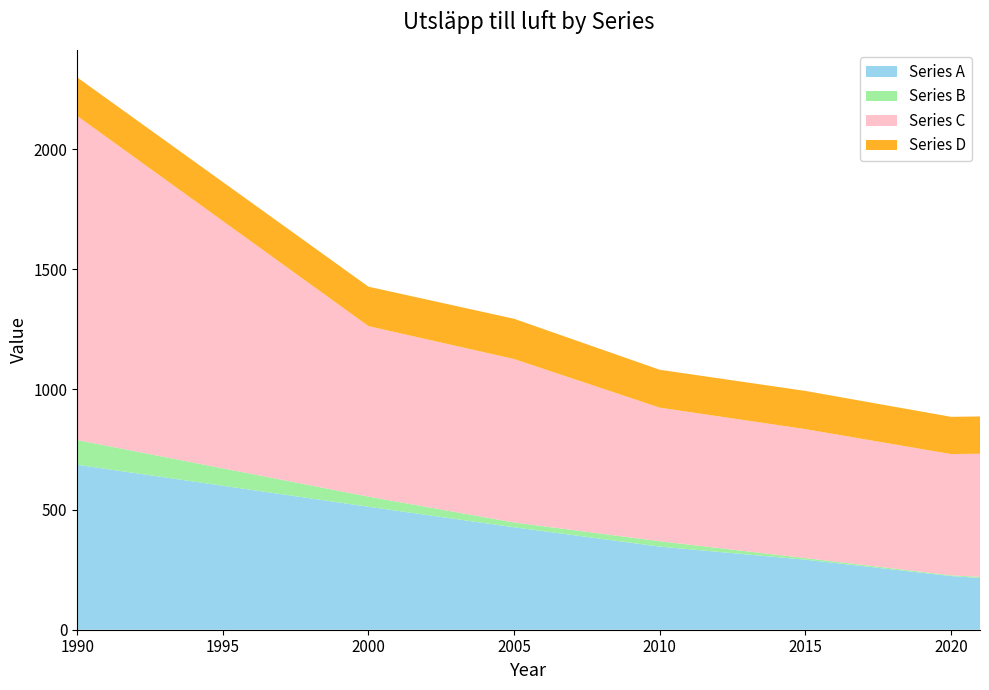

Reading right to left, what are all the values shown in this chart?

Series A: 2021=215.3	2020=223.4	2015=291.5	2010=345.9	2005=426.3	2000=511.9	1990=686.4
Series B: 2021=4.6	2020=3.2	2015=6.7	2010=22.4	2005=20.1	2000=42.0	1990=102.9
Series C: 2021=512.6	2020=504.5	2015=536.7	2010=555.9	2005=680.2	2000=709.6	1990=1348.6
Series D: 2021=155.0	2020=155.1	2015=159.1	2010=157.7	2005=167.6	2000=164.1	1990=160.6